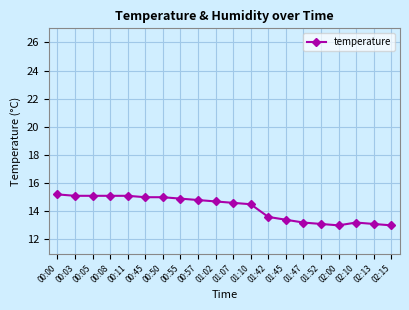

What is the value of the 20th point from the left?

13.0